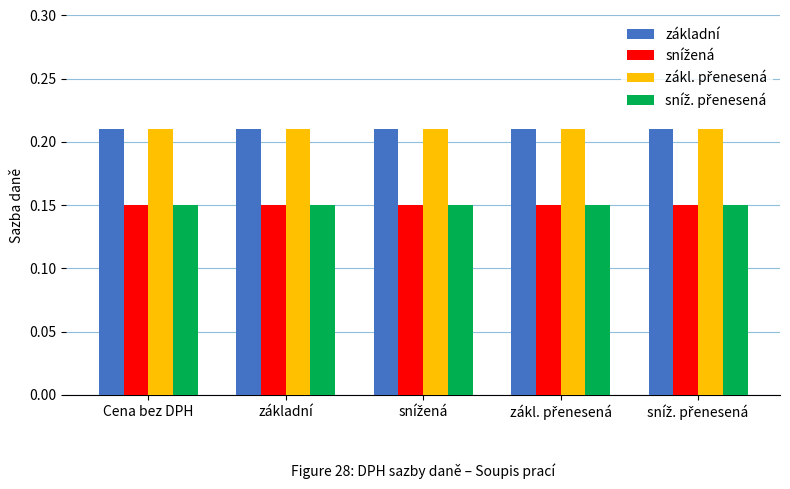

At how many categories does at least one series exceed 0?

5